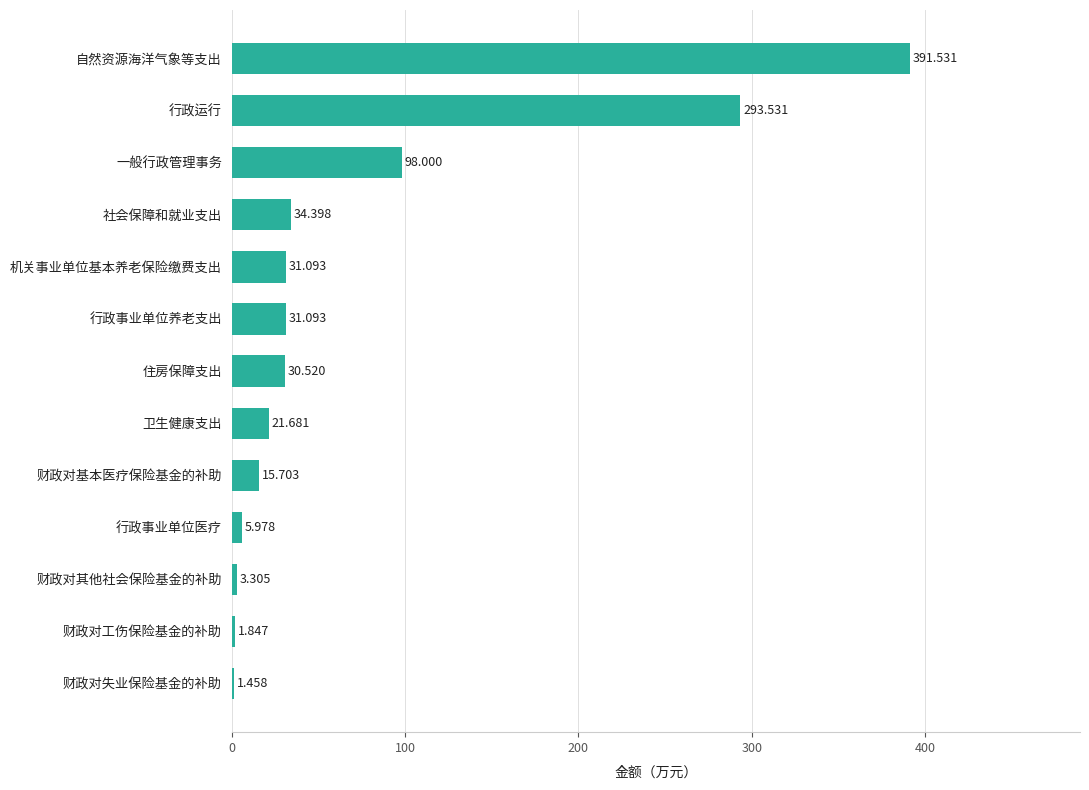

At which label is the value closest to 196?

行政运行